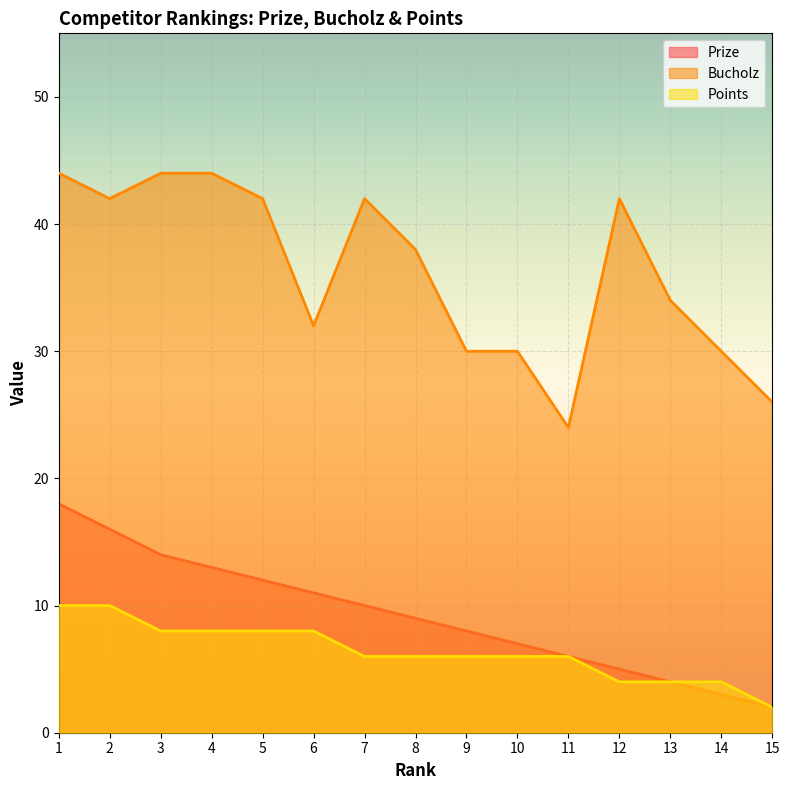

What are all the series names shown in the legend?

Prize, Bucholz, Points